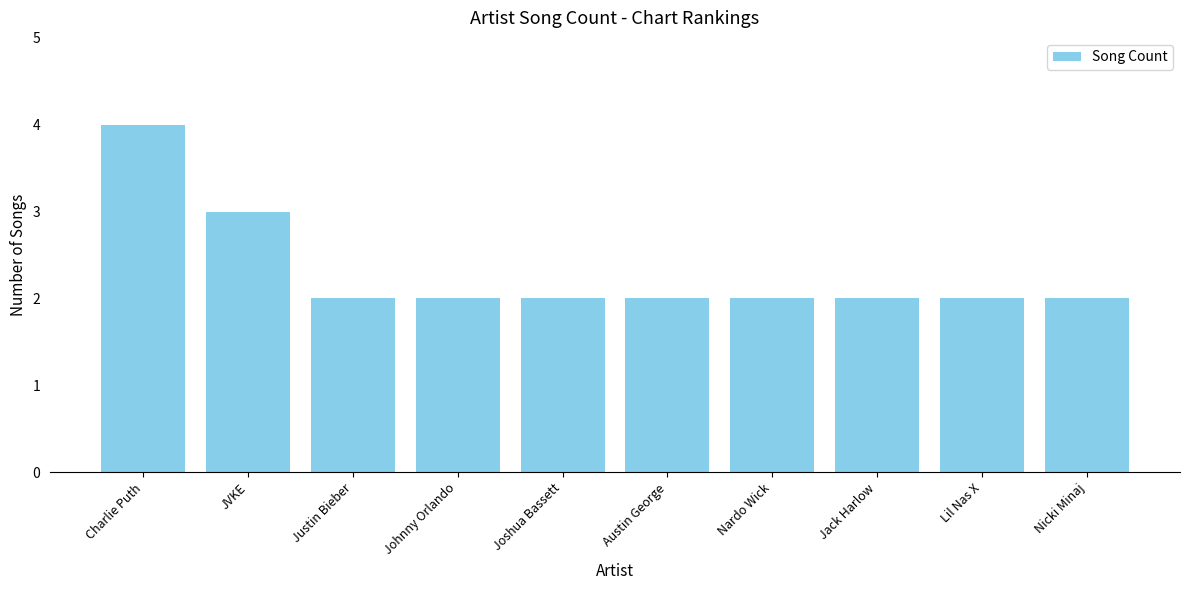

At which category does the chart reach its peak across all series?

Charlie Puth